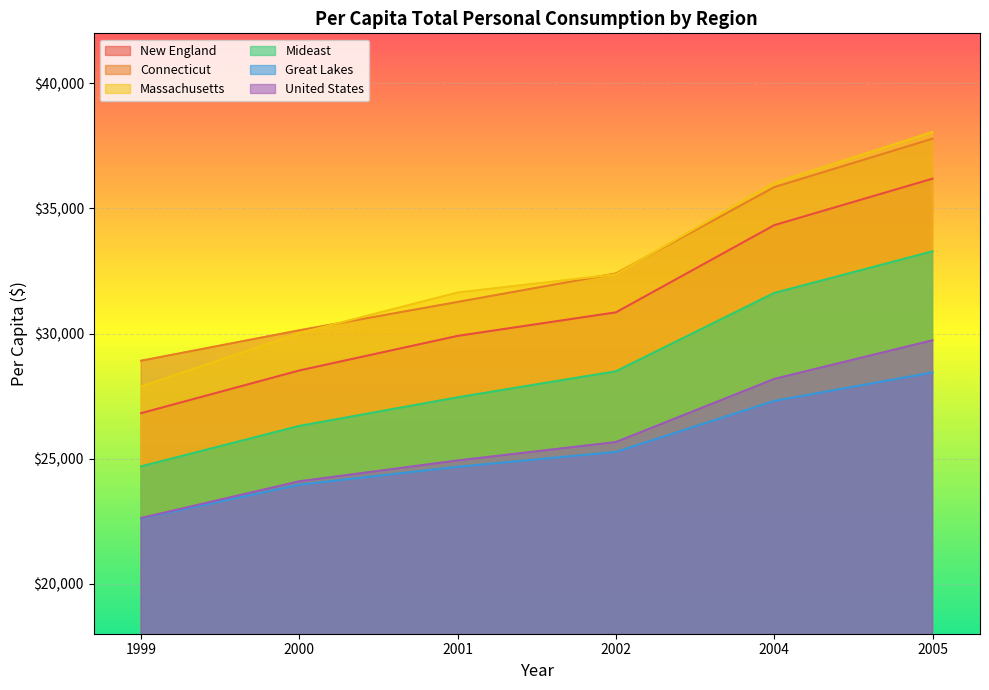

What are all the series names shown in the legend?

New England, Connecticut, Massachusetts, Mideast, Great Lakes, United States